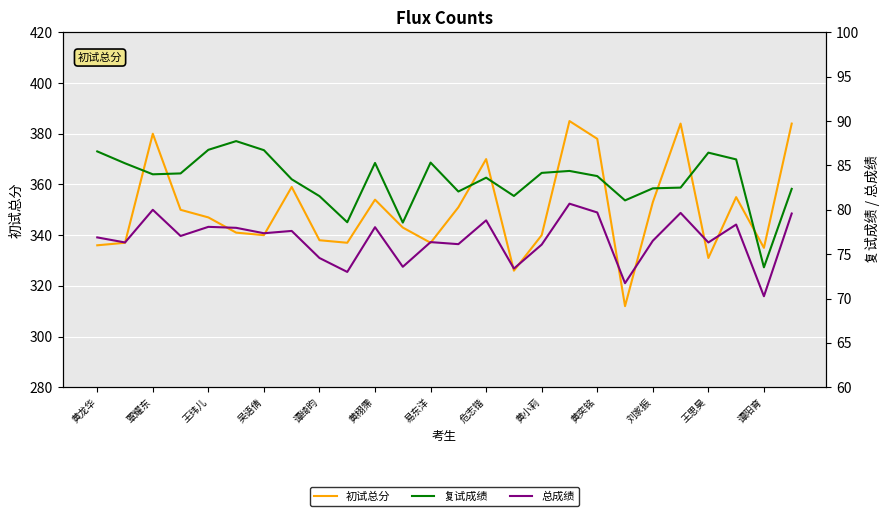

How many lines are shown in the chart?

3